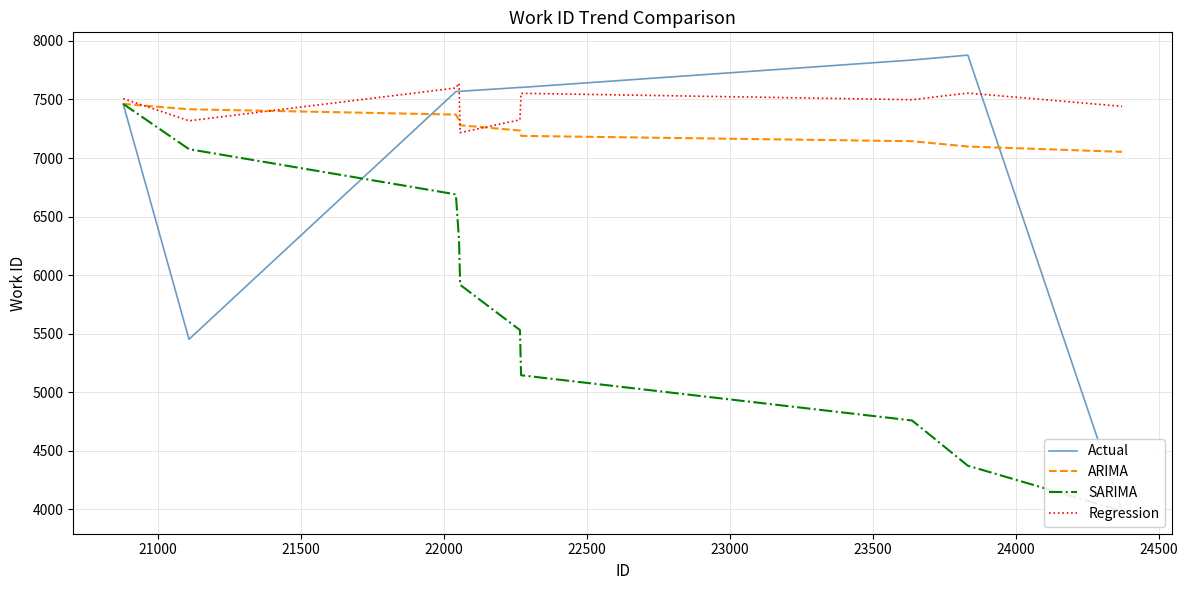

What are all the series names shown in the legend?

Actual, ARIMA, SARIMA, Regression